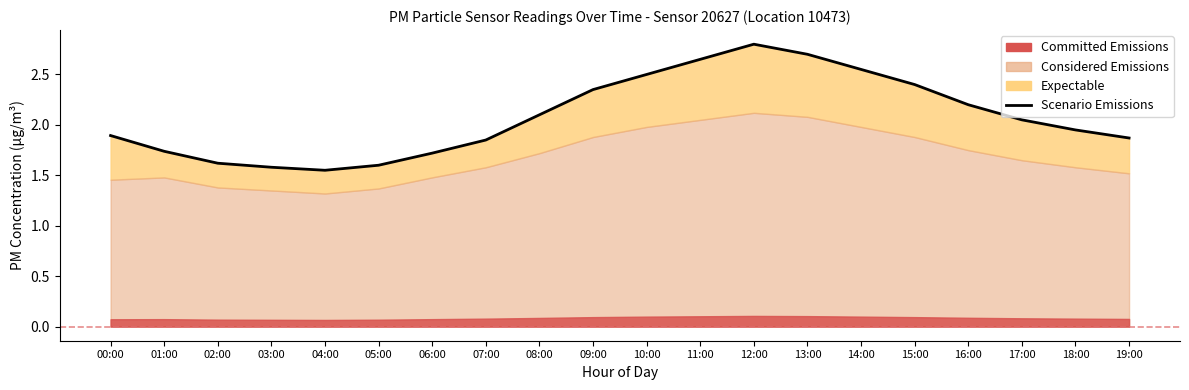

At which label does the data first exceed 2?

08:00